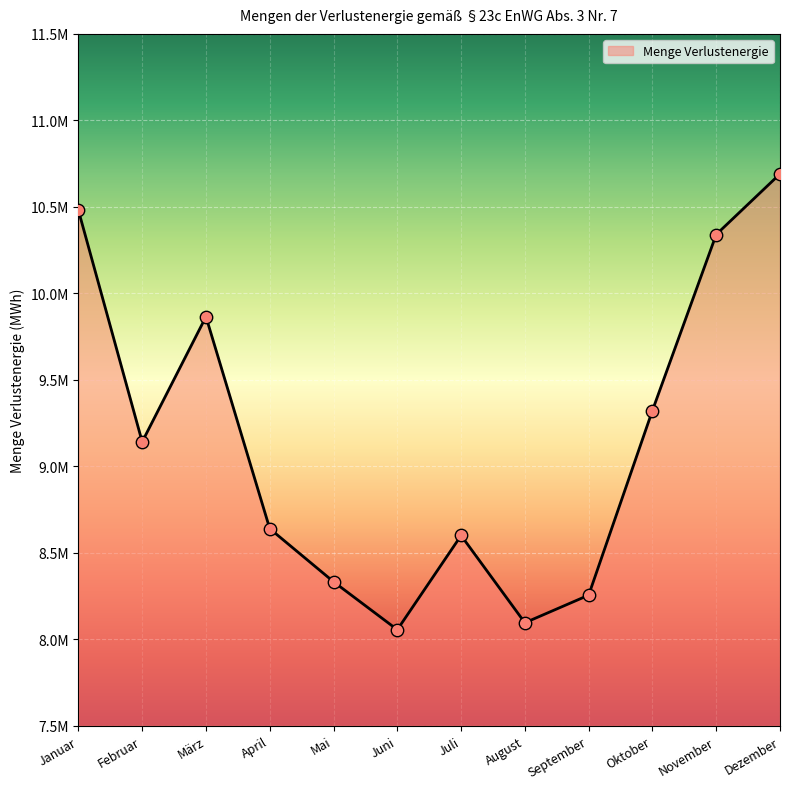

Which has a higher value, September or Dezember?

Dezember